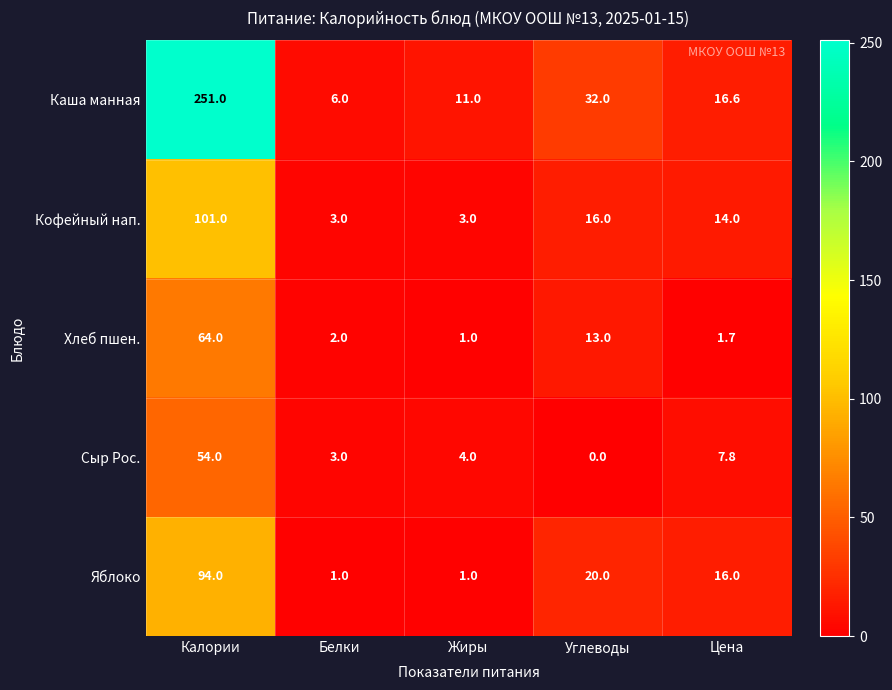

Is it true that Кофейный нап. equals 5.3 at Жиры?

False